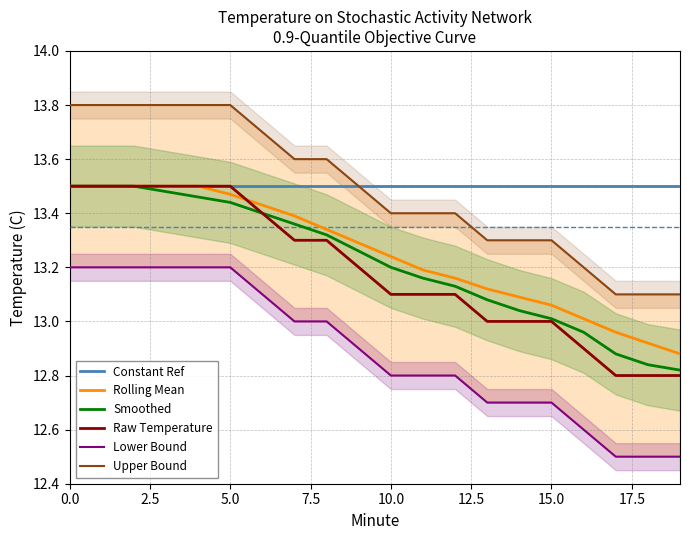

At how many categories does at least one series exceed 12?

20